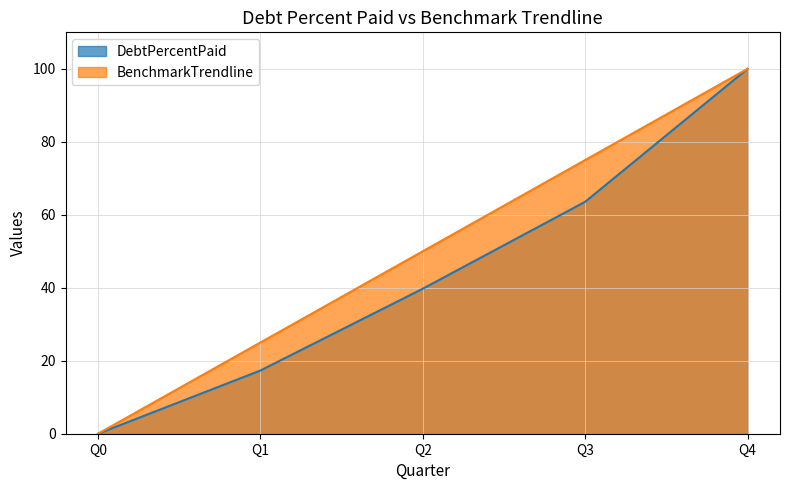

List the labels in order of DebtPercentPaid value, smallest first.

Q0, Q1, Q2, Q3, Q4